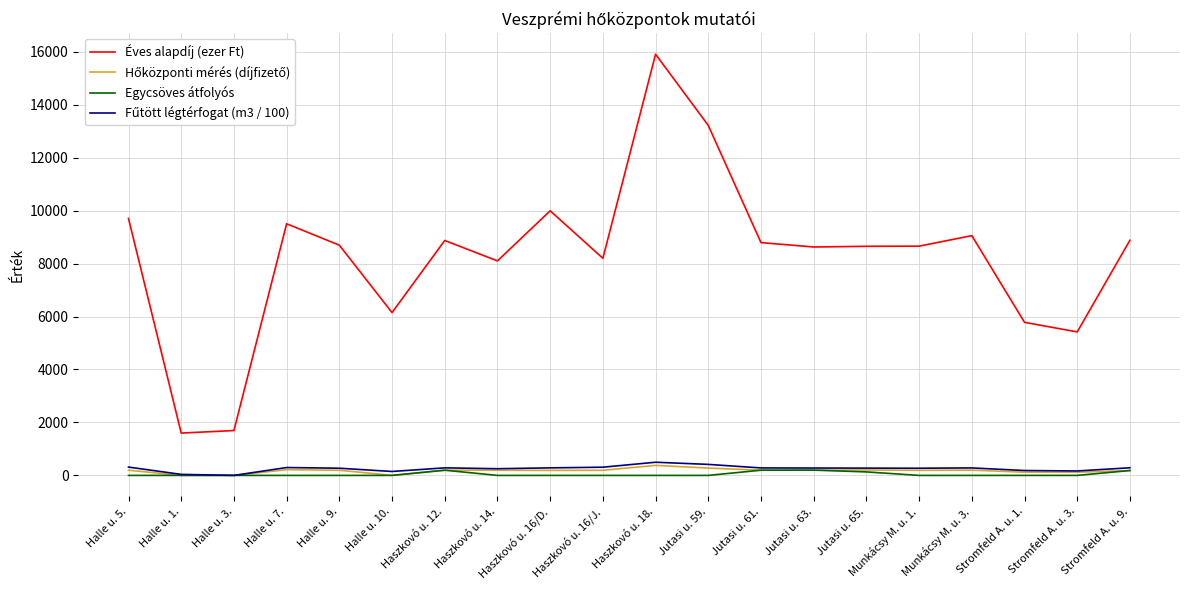

At how many categories does at least one series exceed 8453?

13